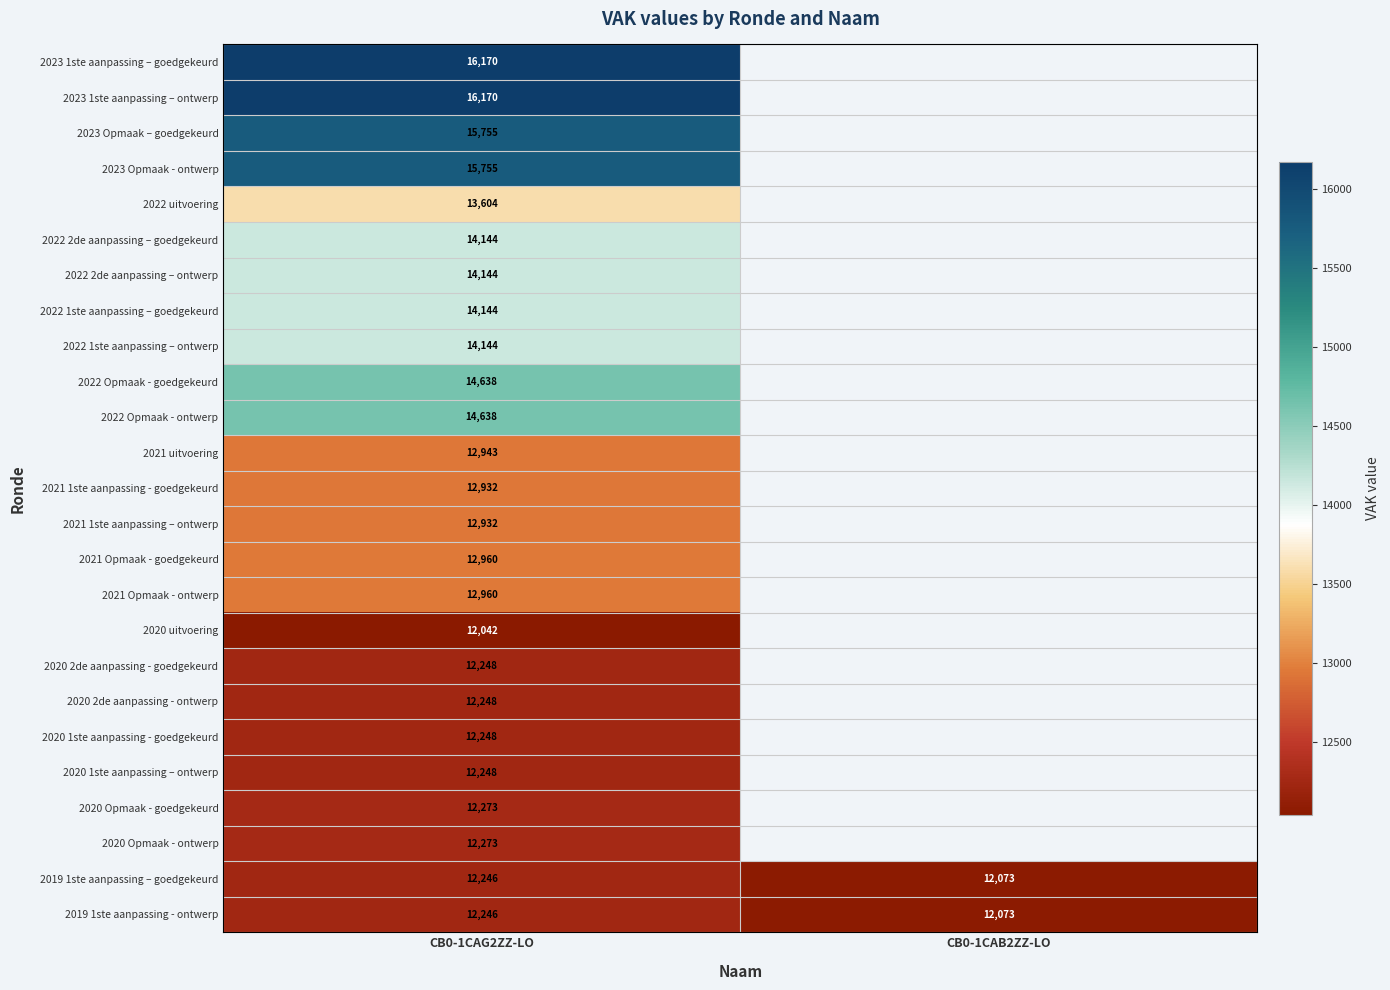

The value of 2019 1ste aanpassing – goedgekeurd at CB0-1CAB2ZZ-LO is 18543. True or false?

False